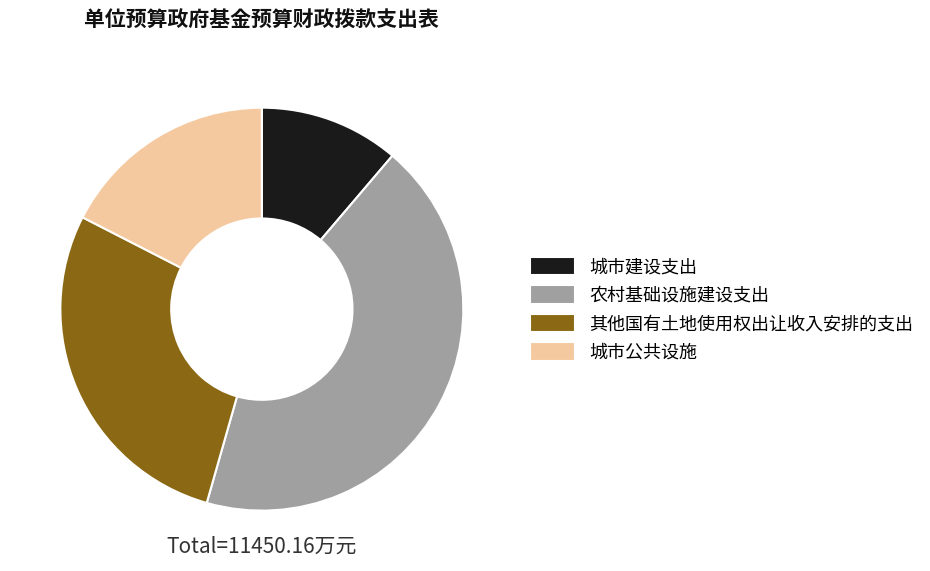

Count the number of slices in the pie.

4